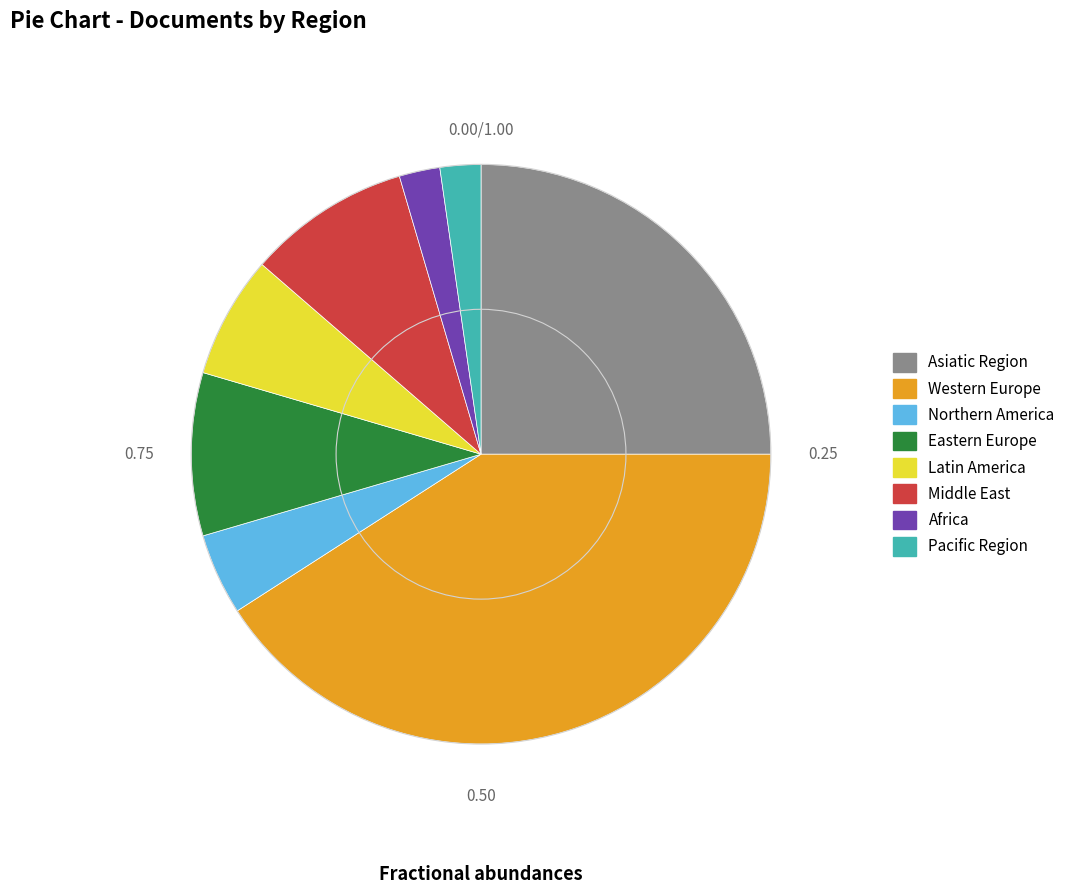

Which category has the biggest portion of the pie?

Western Europe